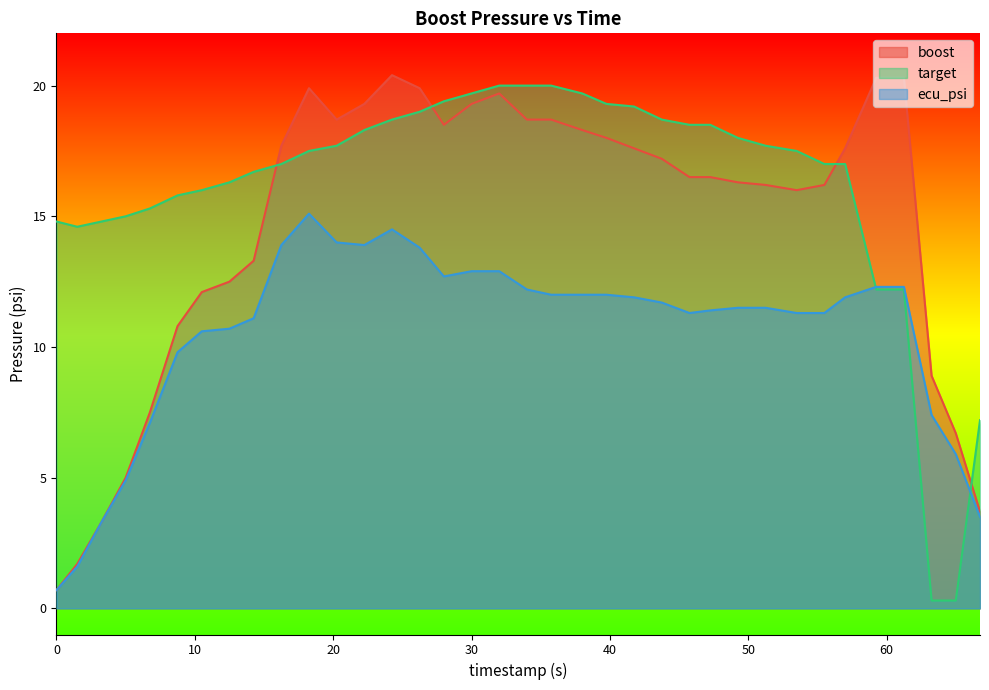

At which label does target first exceed 17?

18.25